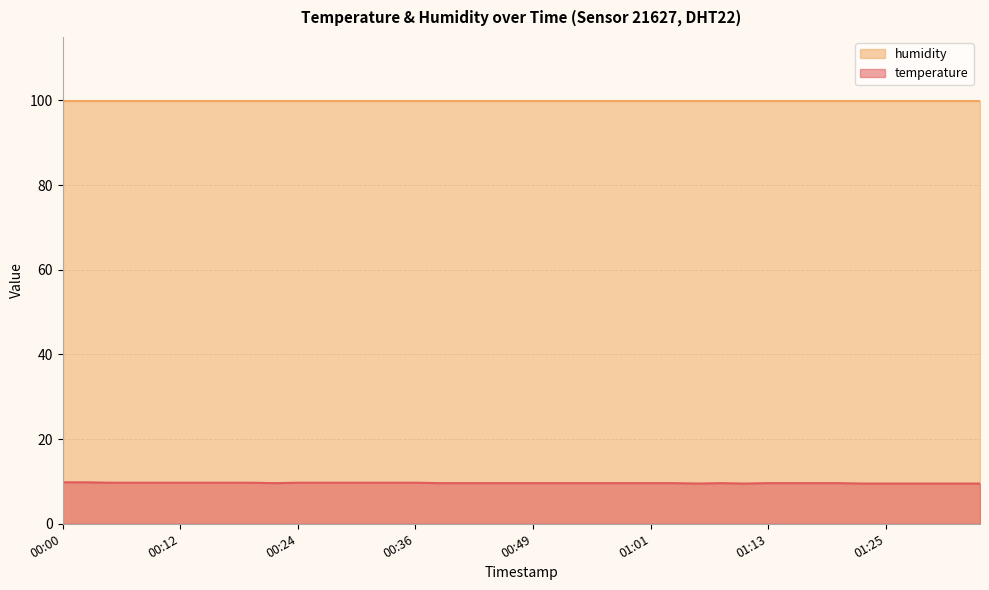

True or false: the data shows 13.3 at 01:01.

False